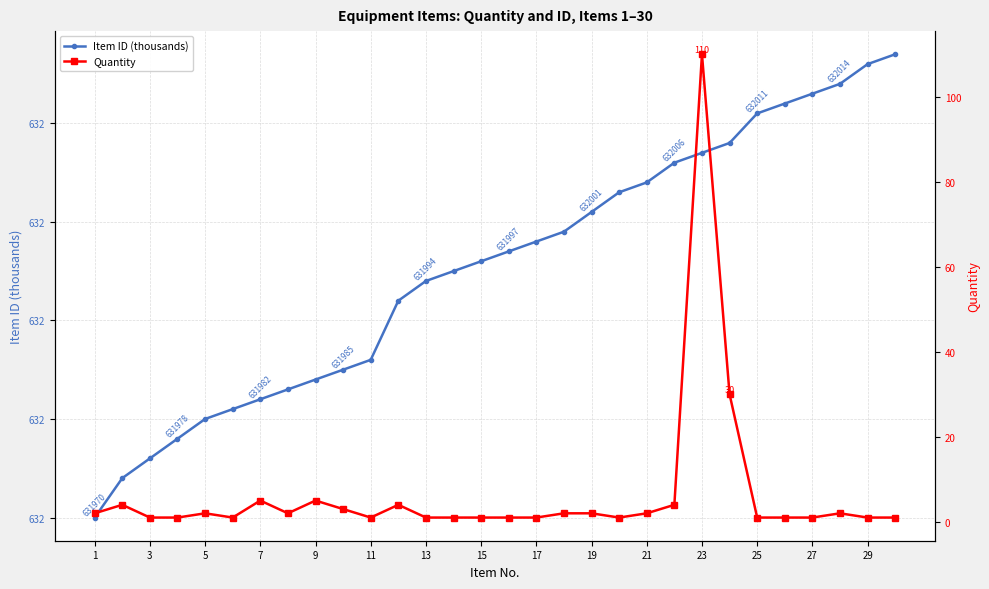

Which series has the largest total across all categories?

Item ID (thousands)